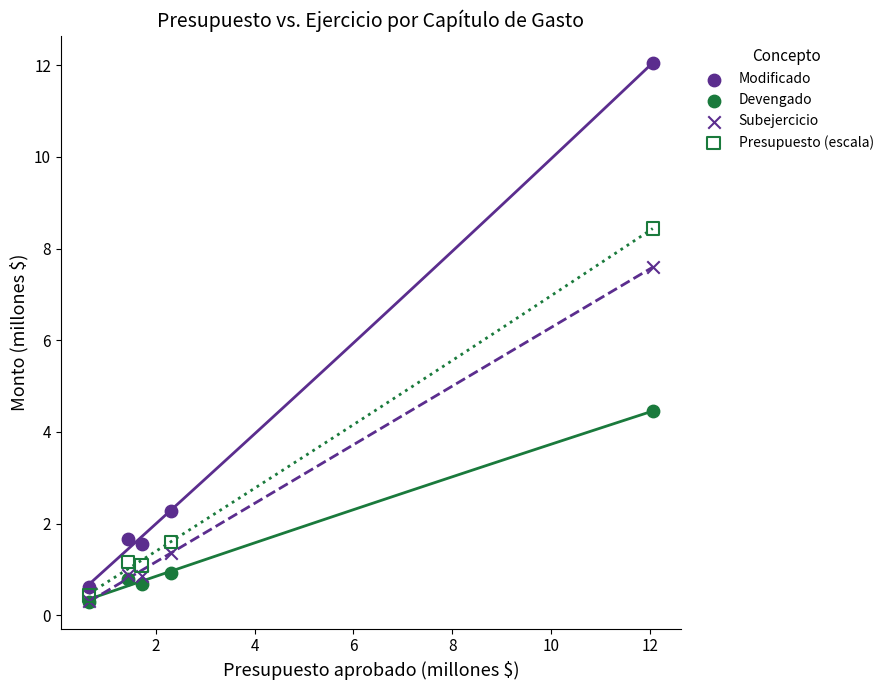

In the Presupuesto (escala) series, what Y value is closest to 4?

1.6